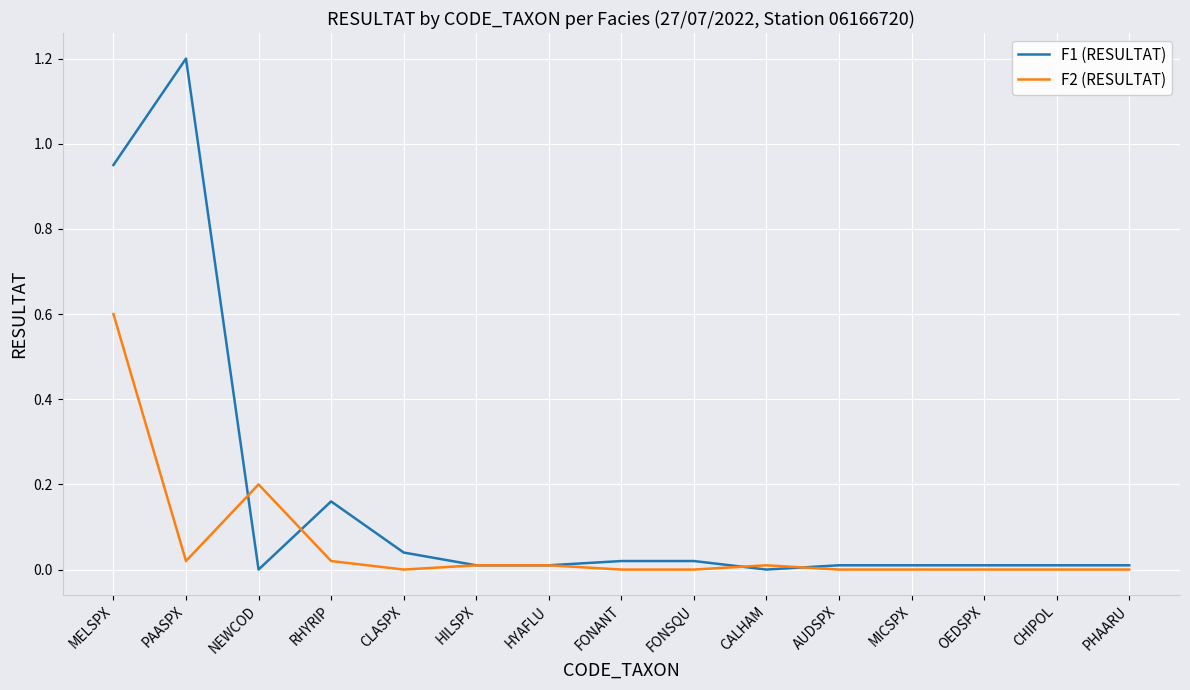

Rank the series at PAASPX from highest to lowest value.

F1 (RESULTAT), F2 (RESULTAT)